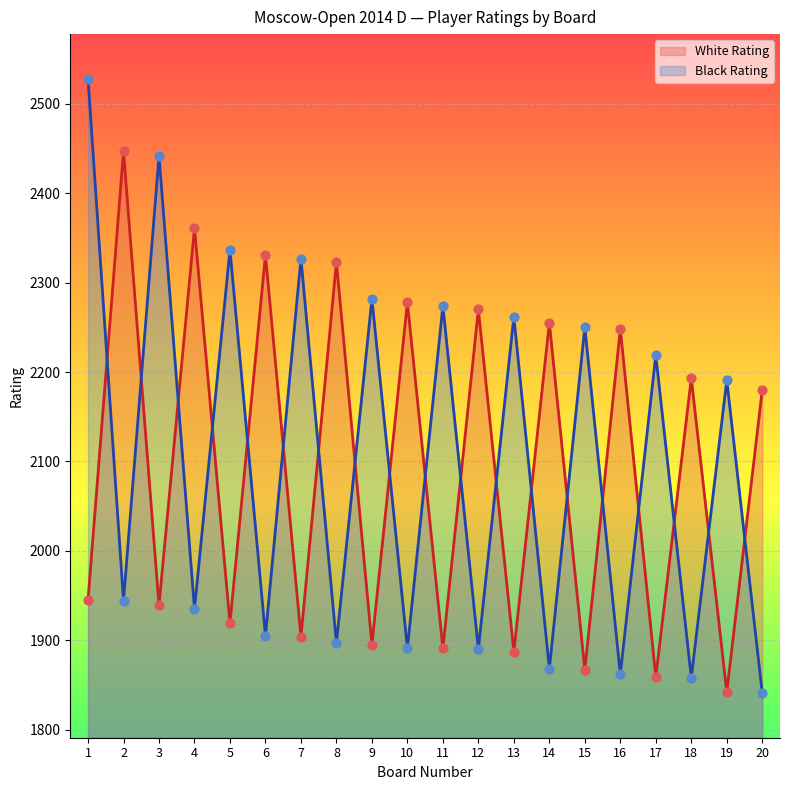

Is the value of White Rating at 2 greater than the value of Black Rating at 8?

Yes